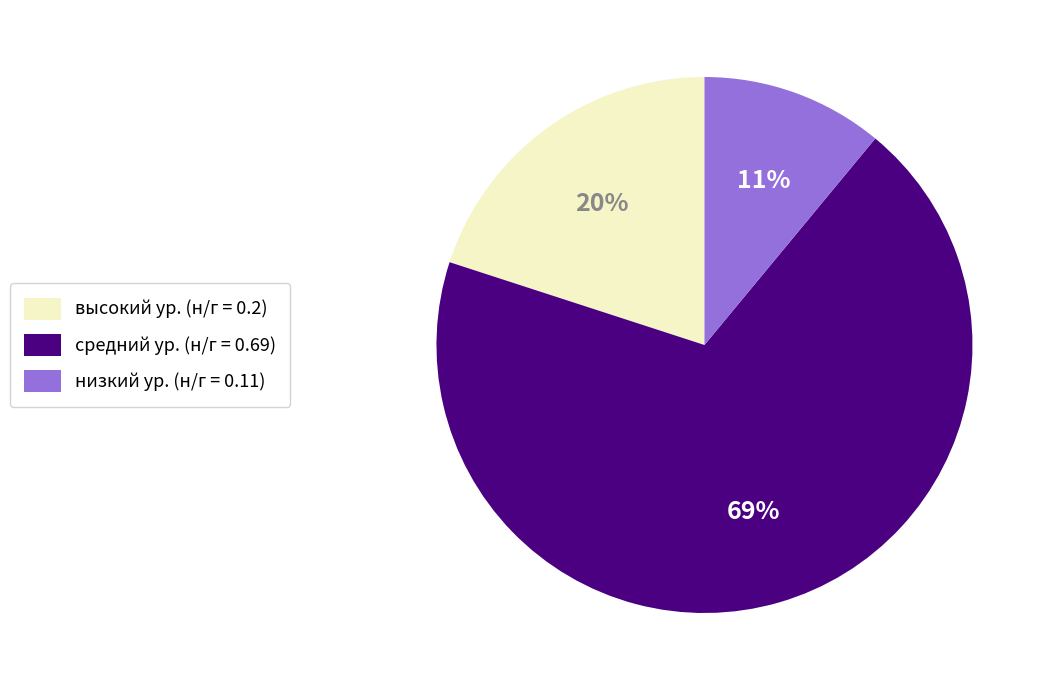

Which has a higher value, средний ур. (н/г = 0.69) or низкий ур. (н/г = 0.11)?

средний ур. (н/г = 0.69)